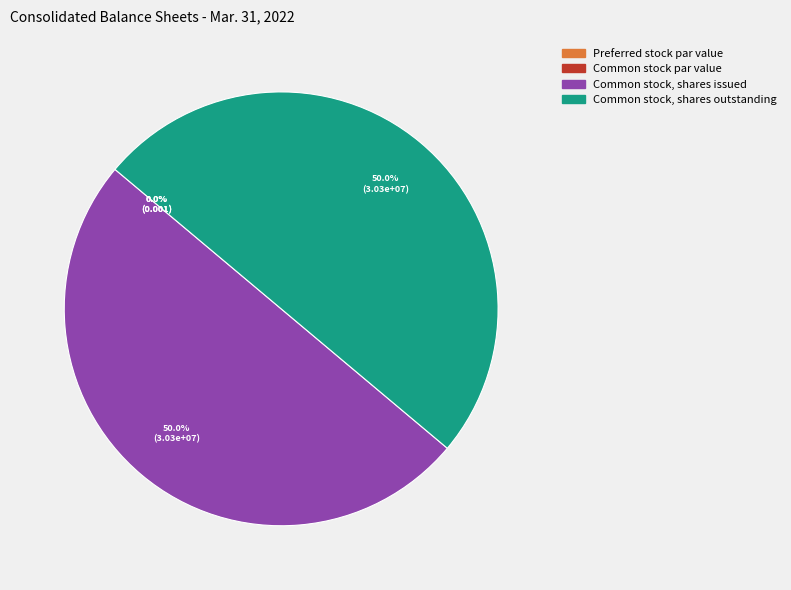

What percentage do Common stock, shares issued and Common stock, shares outstanding together represent?

100.0%